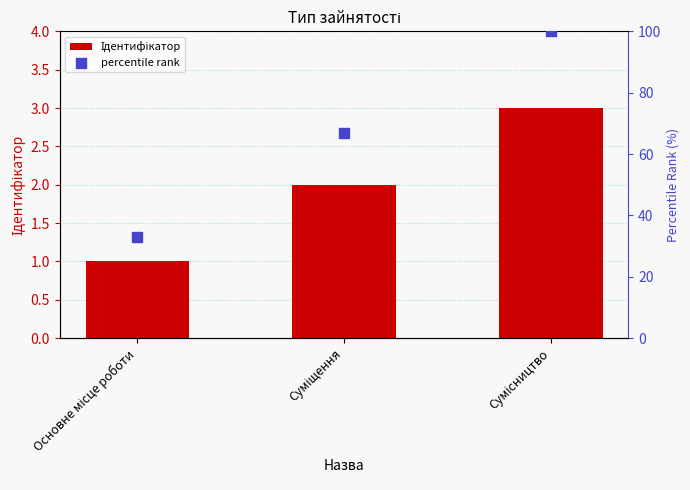

Which series has the largest Y range (max minus min)?

percentile rank